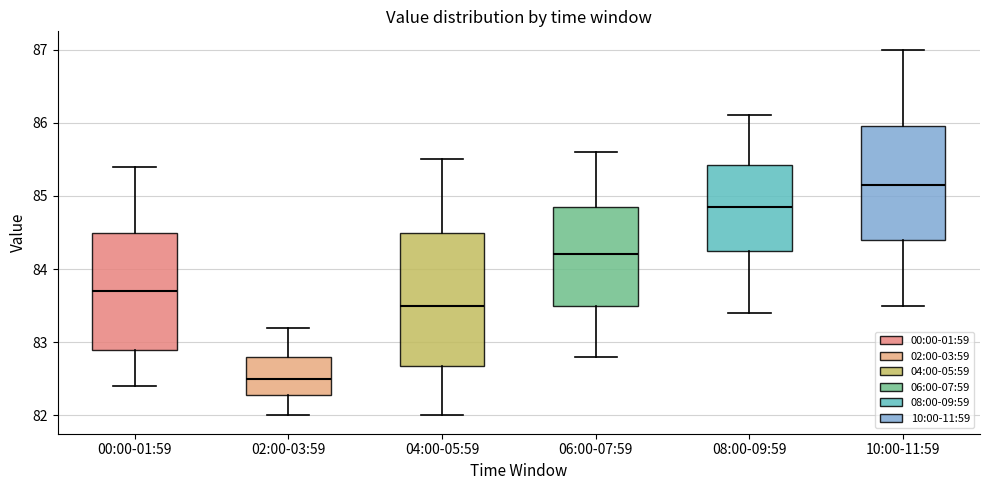

Reading left to right, transcribe this box plot: for each box, give where its median line is, the range the box spans, and where its two whiskers end, as read against the y-axis. The values are not printed on the chart, so give them approximately, as read against the axis.

00:00-01:59: median 83.7, box 82.9 to 84.5, whiskers 82.4 to 85.4
02:00-03:59: median 82.5, box 82.3 to 82.8, whiskers 82.0 to 83.2
04:00-05:59: median 83.5, box 82.7 to 84.5, whiskers 82.0 to 85.5
06:00-07:59: median 84.2, box 83.5 to 84.9, whiskers 82.8 to 85.6
08:00-09:59: median 84.9, box 84.3 to 85.4, whiskers 83.4 to 86.1
10:00-11:59: median 85.2, box 84.4 to 86.0, whiskers 83.5 to 87.0